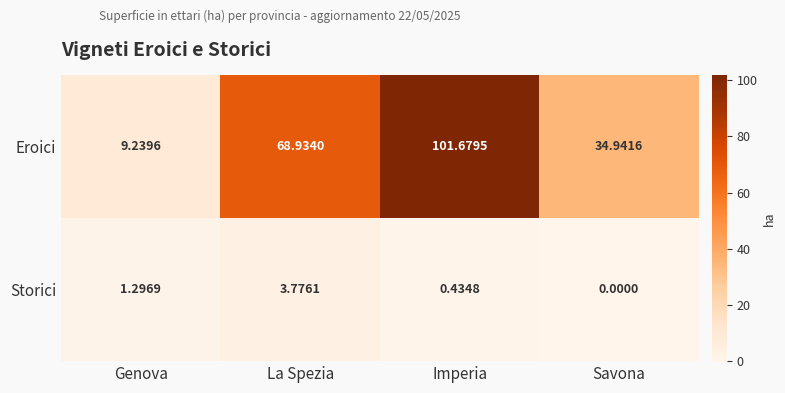

Which series changed the most between Genova and Savona?

Eroici